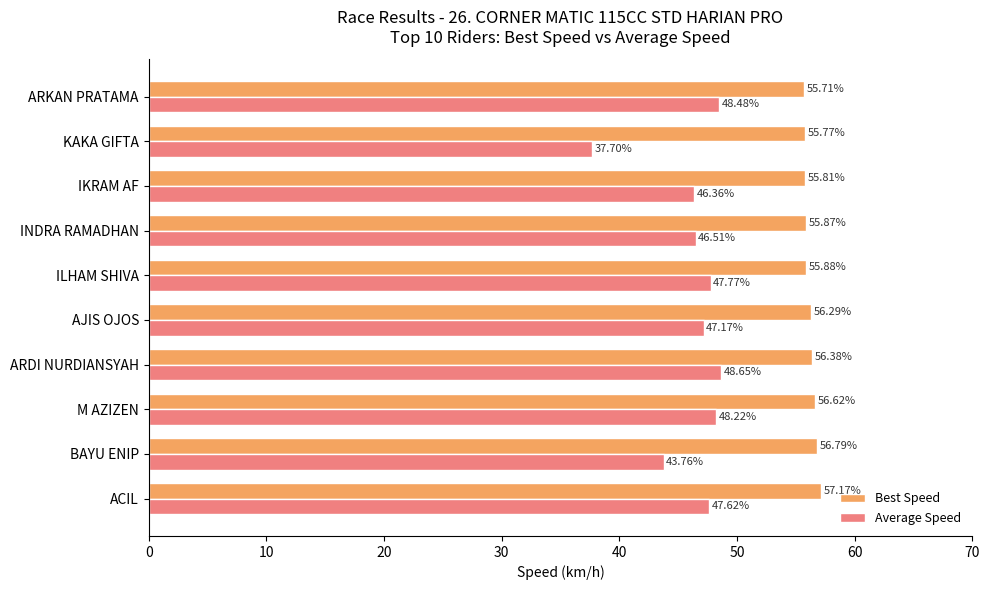

How many values in the Average Speed series are below 47?

4